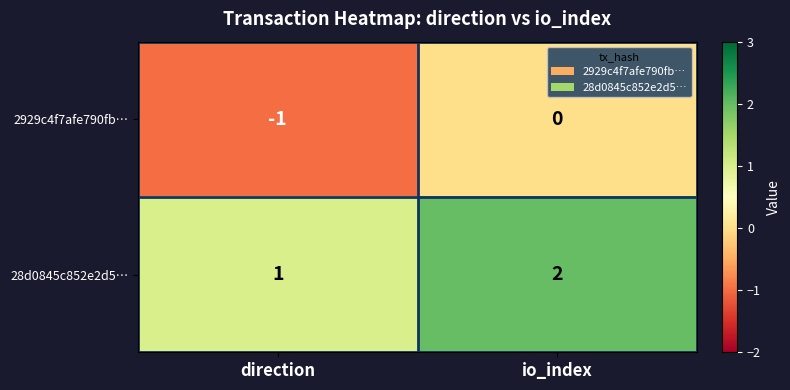

Where is 28d0845c852e2d5… nearest to the value 1?

direction